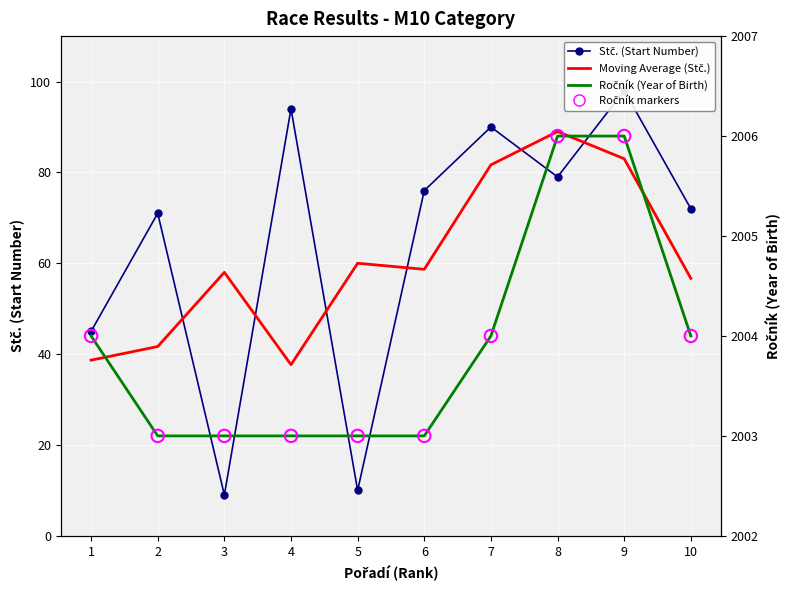

Which series has the largest total across all categories?

Ročník (Year of Birth)